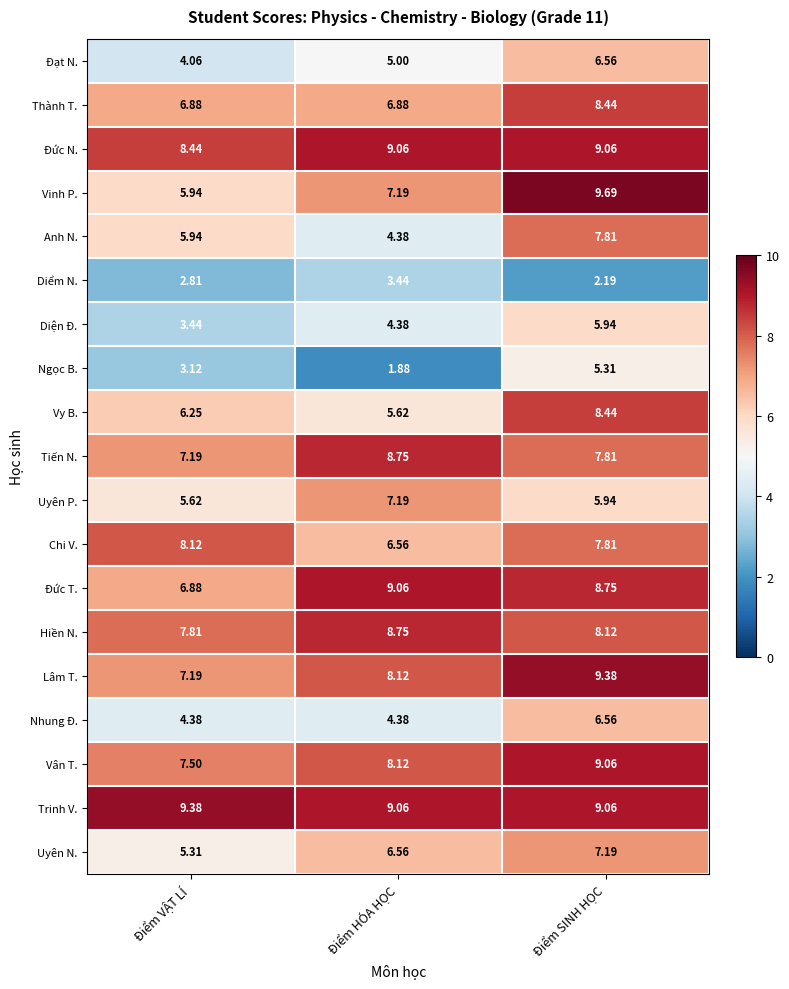

Which category has the lowest value in the Lâm T. series?

Điểm VẬT LÍ